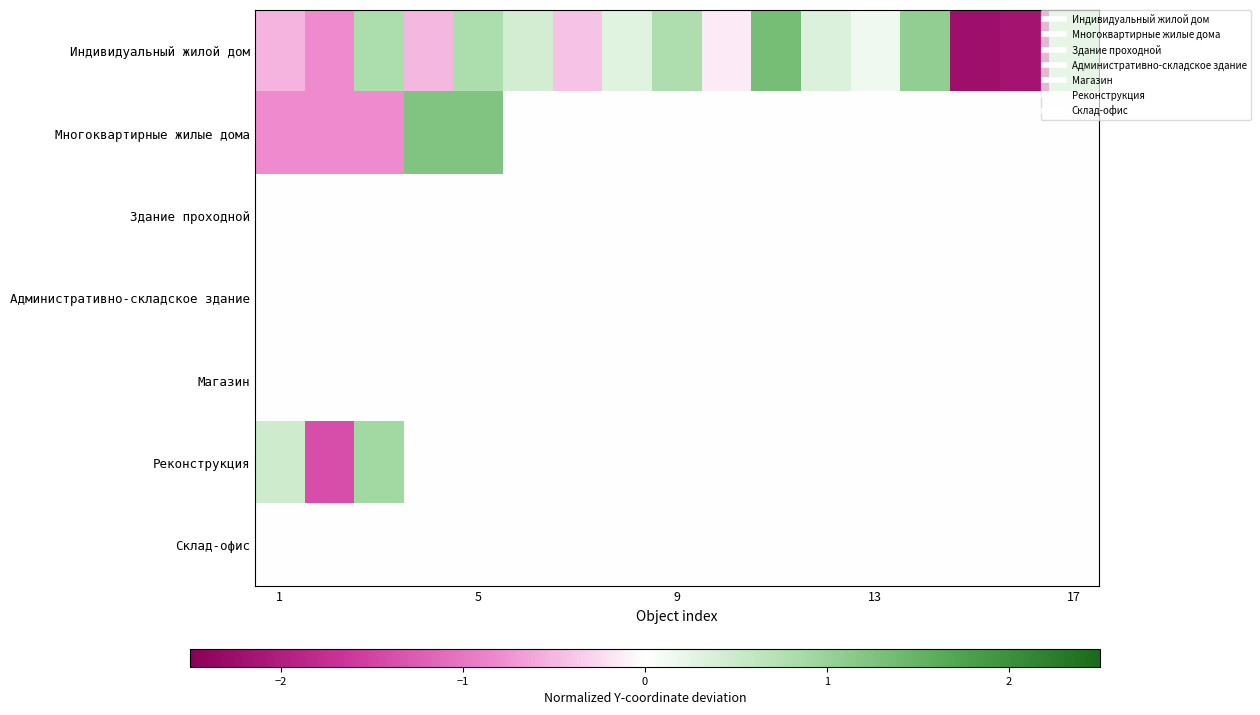

At how many categories does at least one series exceed -1?

17